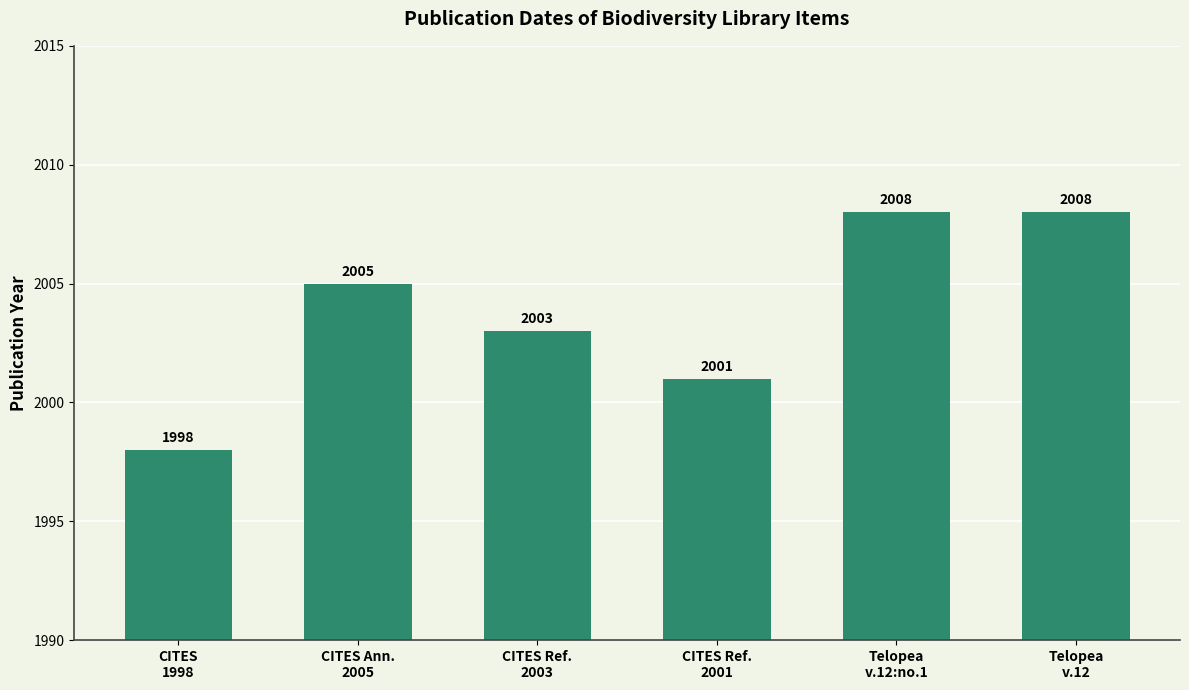

How many values are below 2005?

3